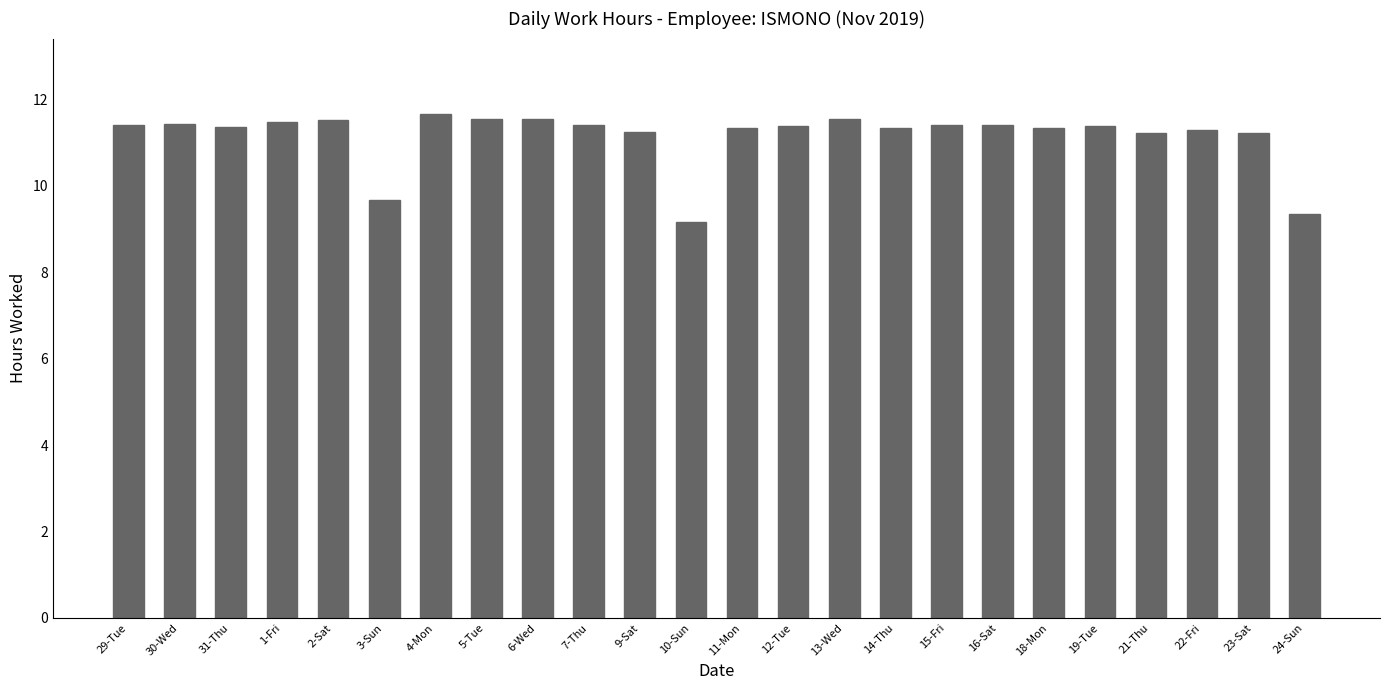

What is the difference between the values at 22-Fri and 29-Tue?

0.1